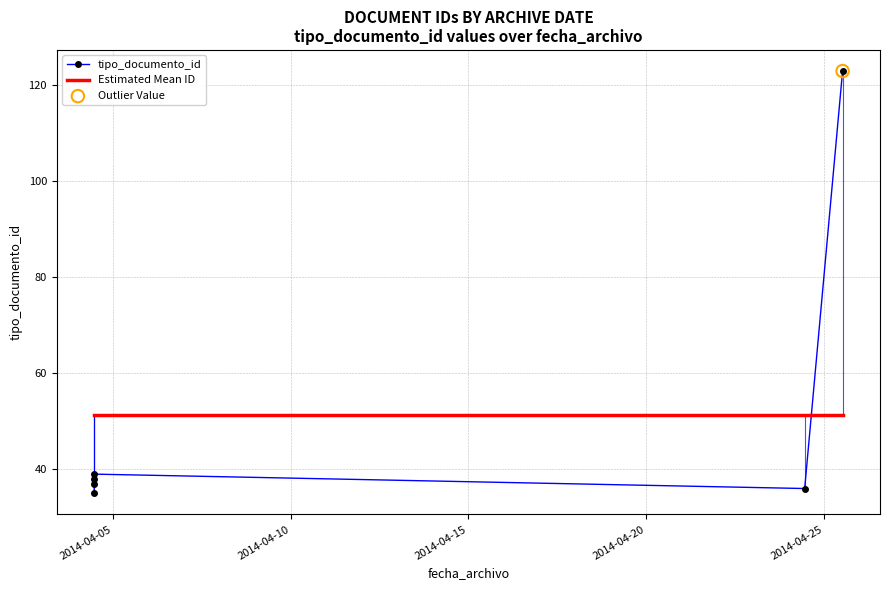

Which series contains the lowest Y value?

tipo_documento_id